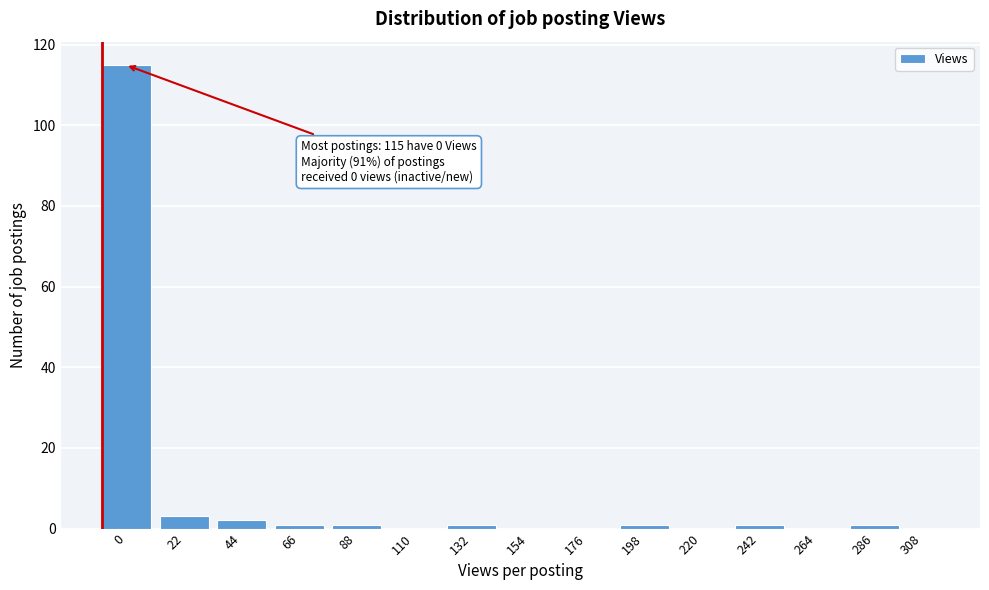

Reading left to right, transcribe all the data shown in this chart.

0=115	22=3	44=2	66=1	88=1	110=0	132=1	154=0	176=0	198=1	220=0	242=1	264=0	286=1	308=0